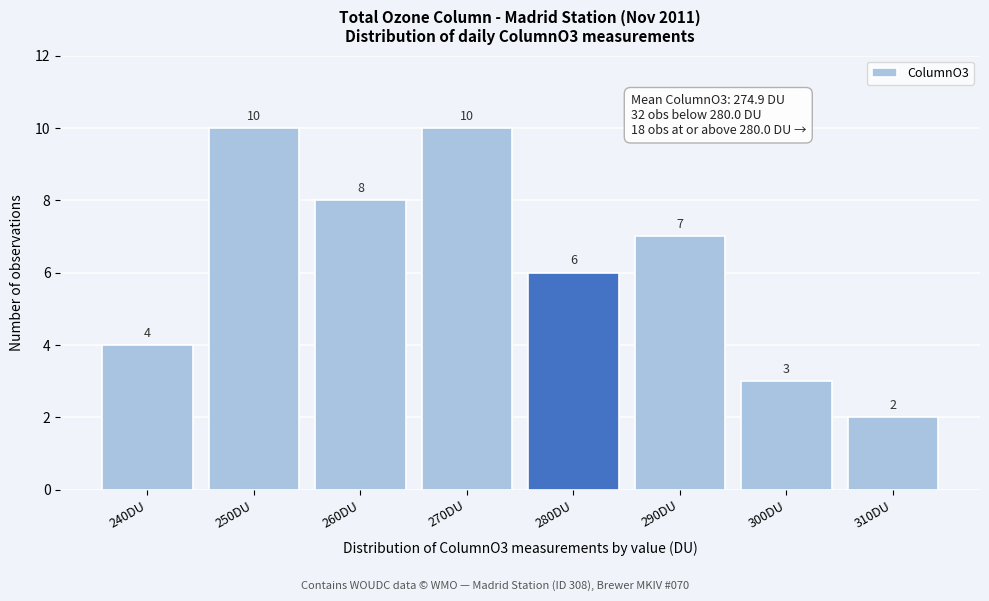

Reading left to right, transcribe all the data shown in this chart.

240DU=4	250DU=10	260DU=8	270DU=10	280DU=6	290DU=7	300DU=3	310DU=2